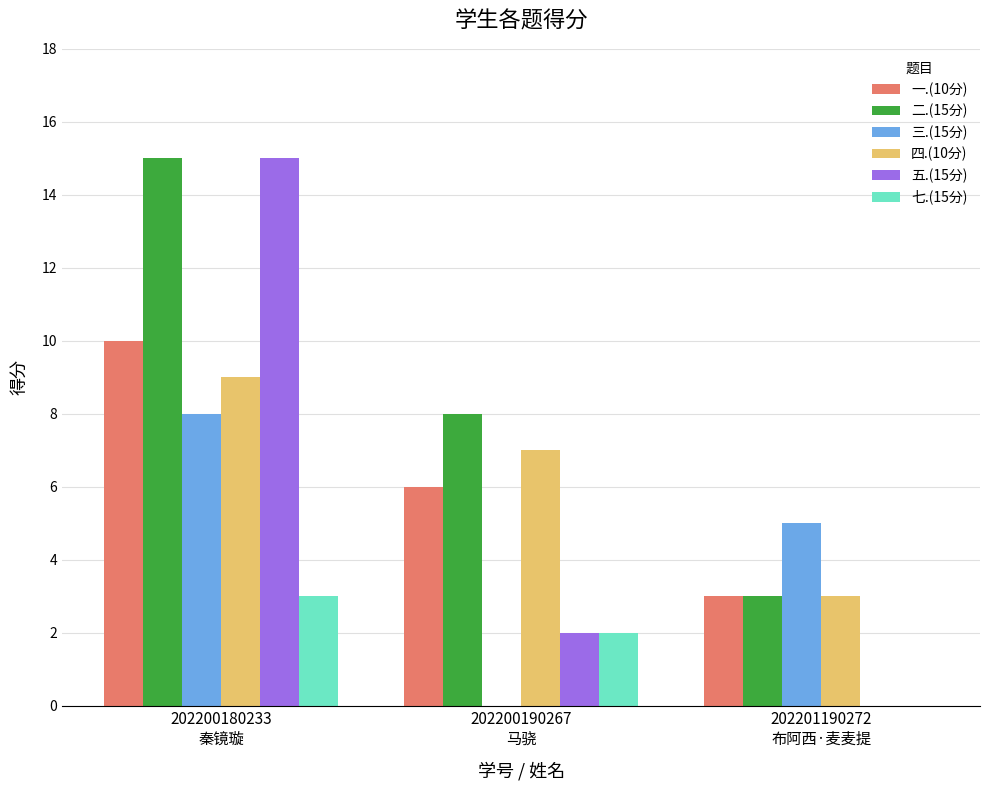

What are all the series names shown in the legend?

一.(10分), 二.(15分), 三.(15分), 四.(10分), 五.(15分), 七.(15分)